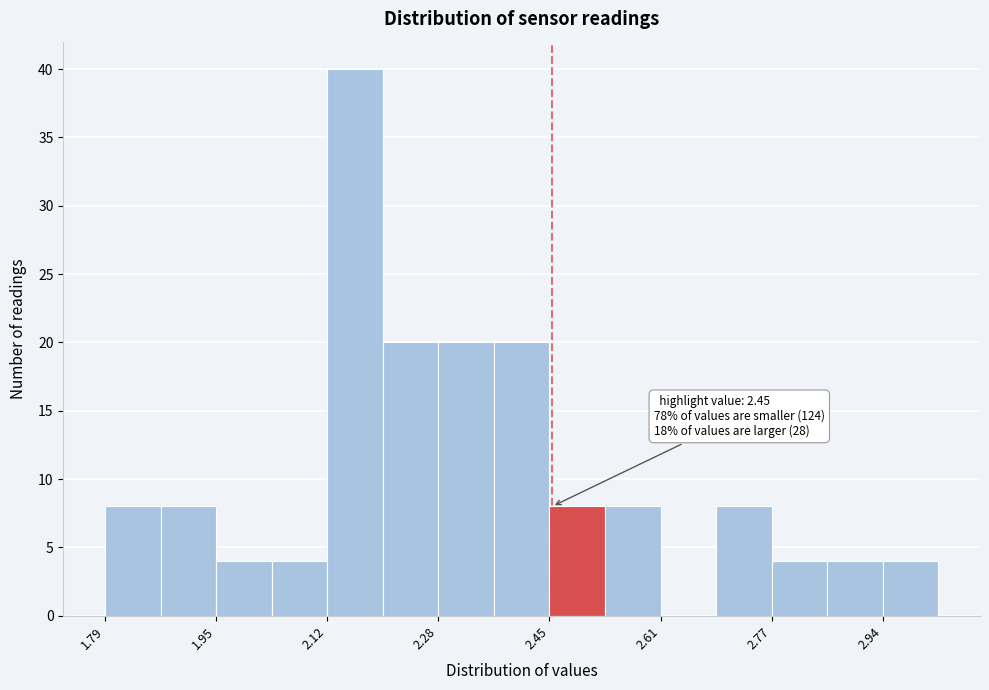

Over which range of the x-axis is the bar tallest?

2.118 to 2.200